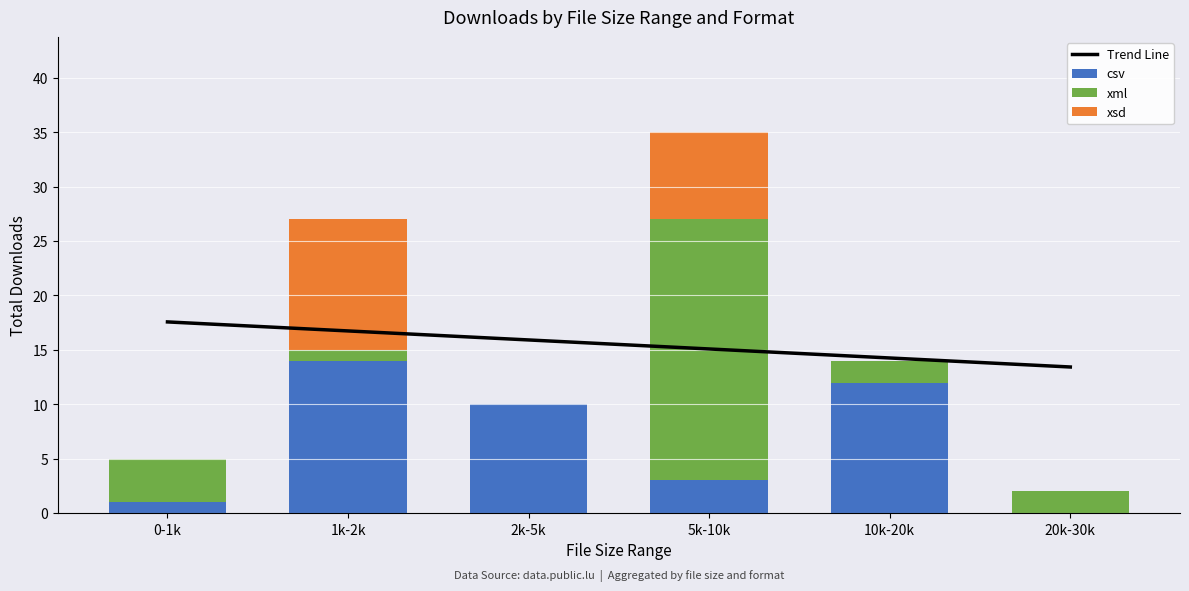

What is the difference between the maximum and minimum values in the csv series?

14.0